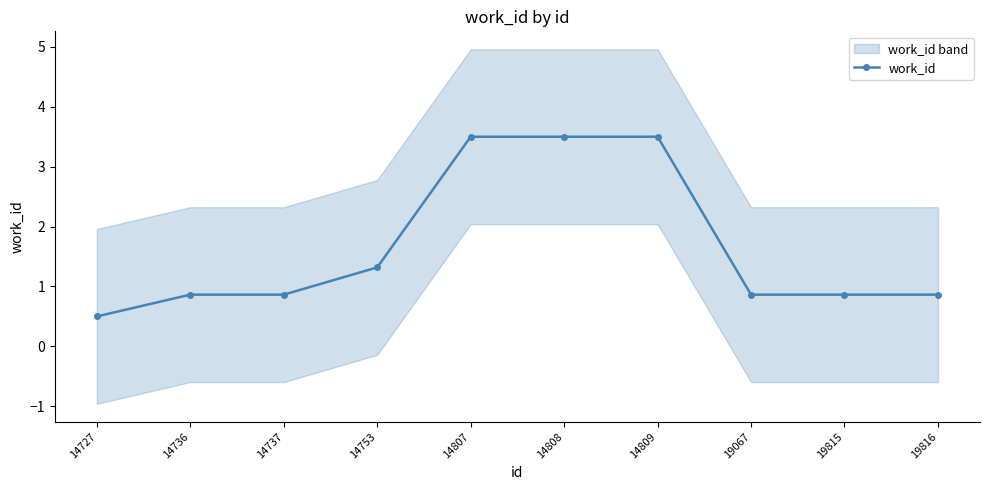

How many data points does each series have?

10